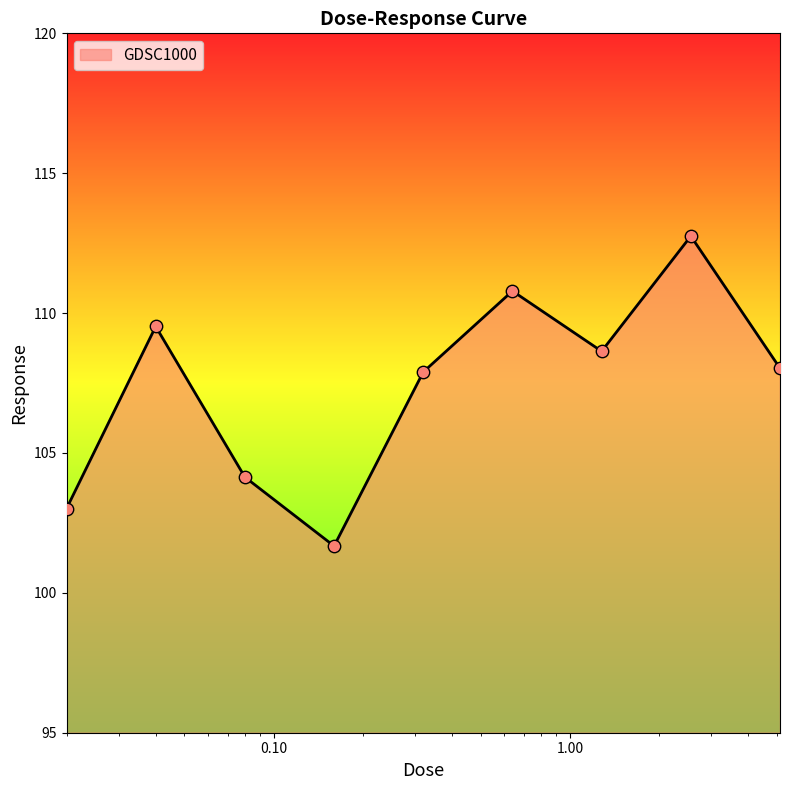

What is the minimum value shown in the chart?

101.7